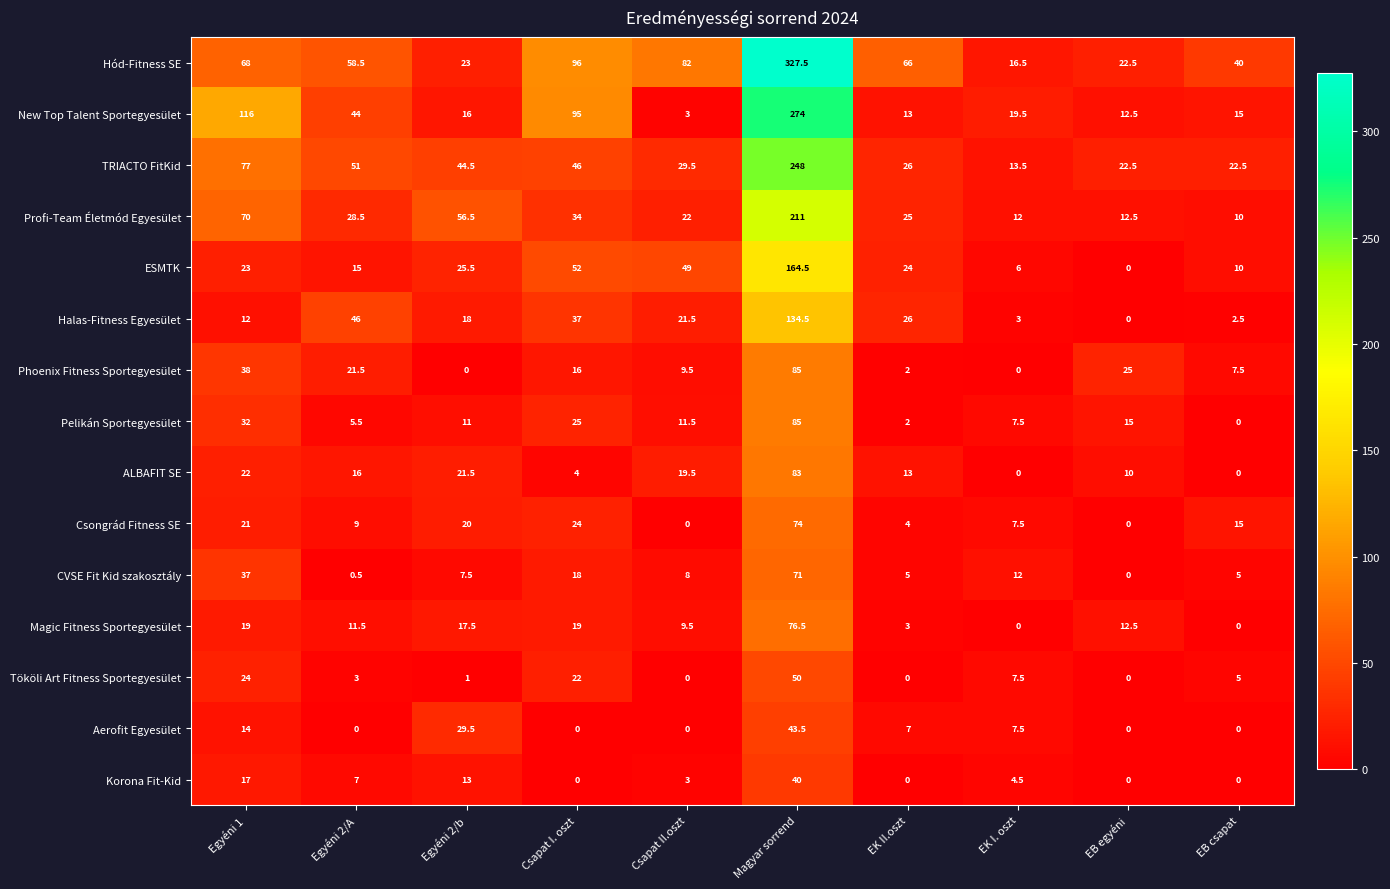

What is the spread (max minus min) of values at EB egyéni?

25.0